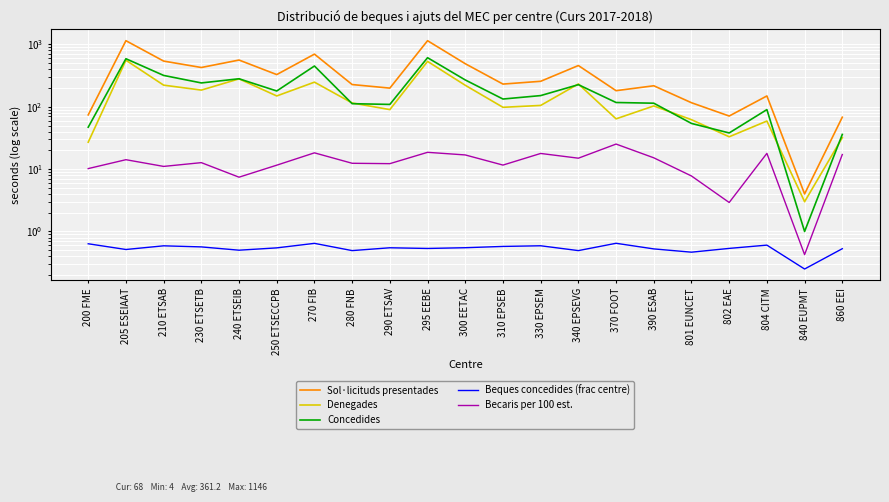

How many lines are shown in the chart?

5